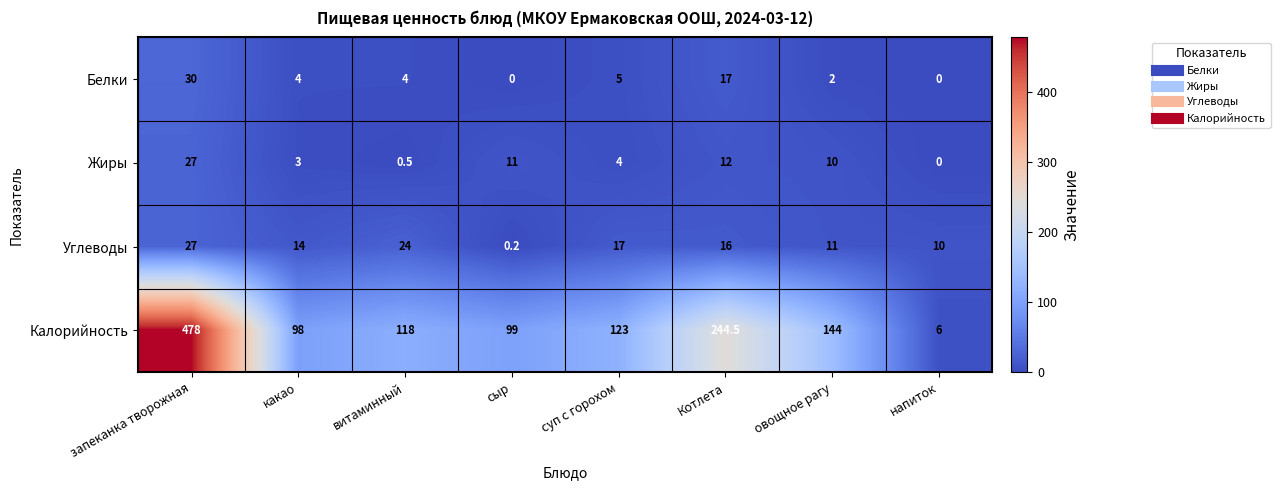

Is it true that Углеводы equals 16.0 at Котлета?

True